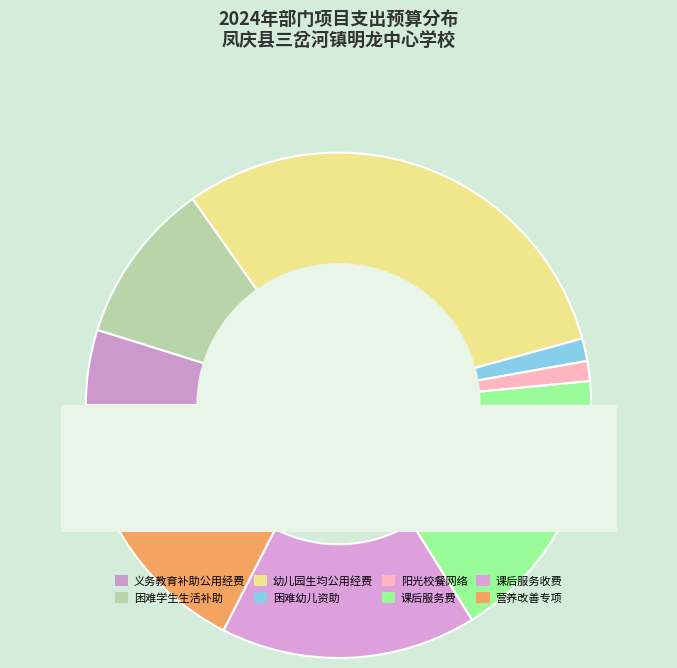

To the nearest percent, what is the difference between the largest and smallest slice percentages?

29%